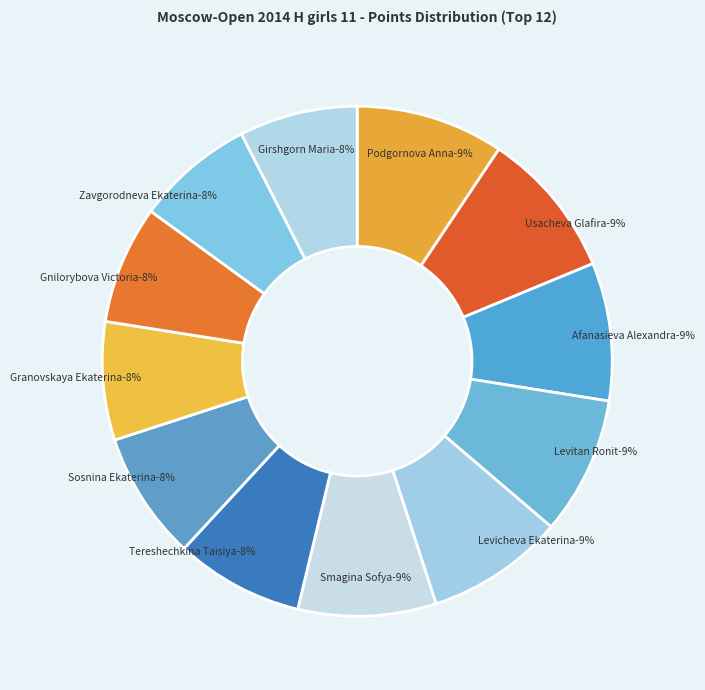

To the nearest percent, what portion does Podgornova Anna represent?

9%